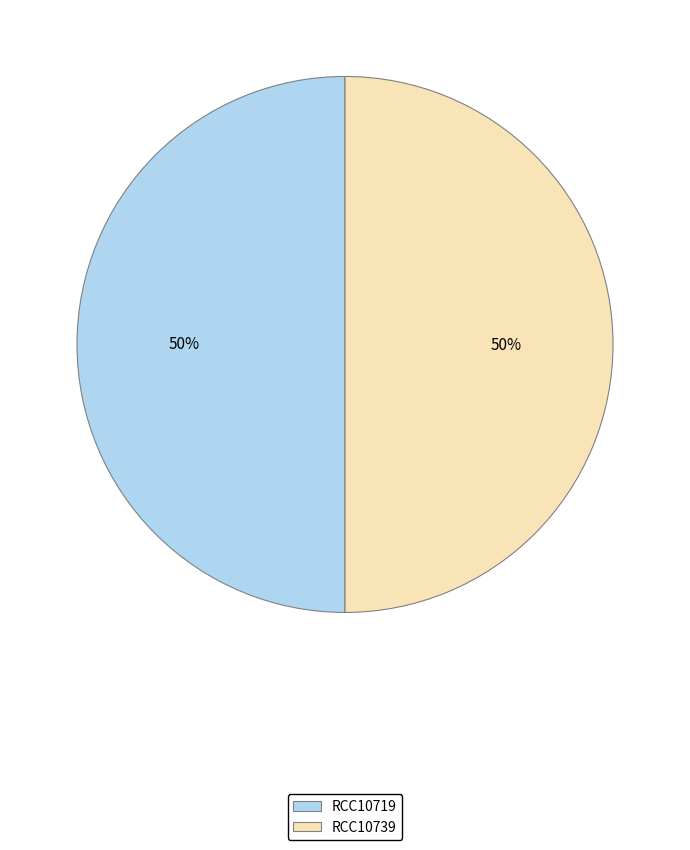

Approximately how many times larger is the value at RCC10739 compared to RCC10719?

1.0